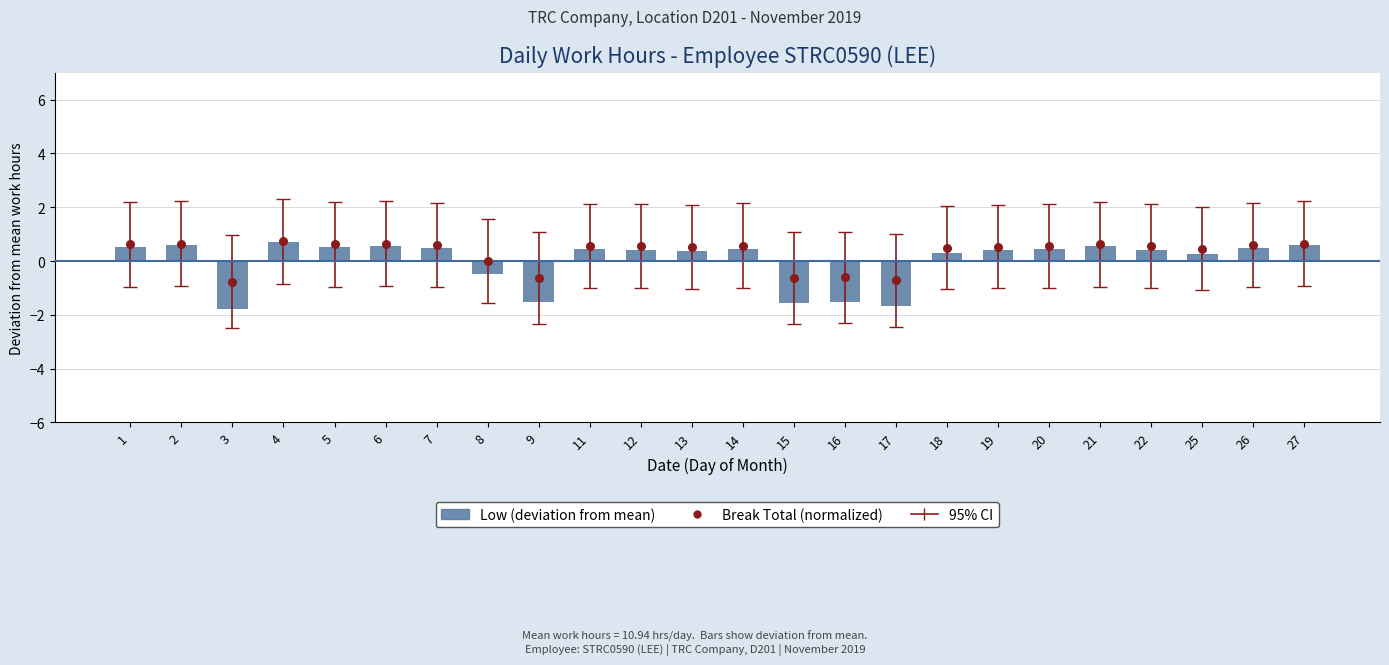

At how many categories does at least one series exceed -1?

24